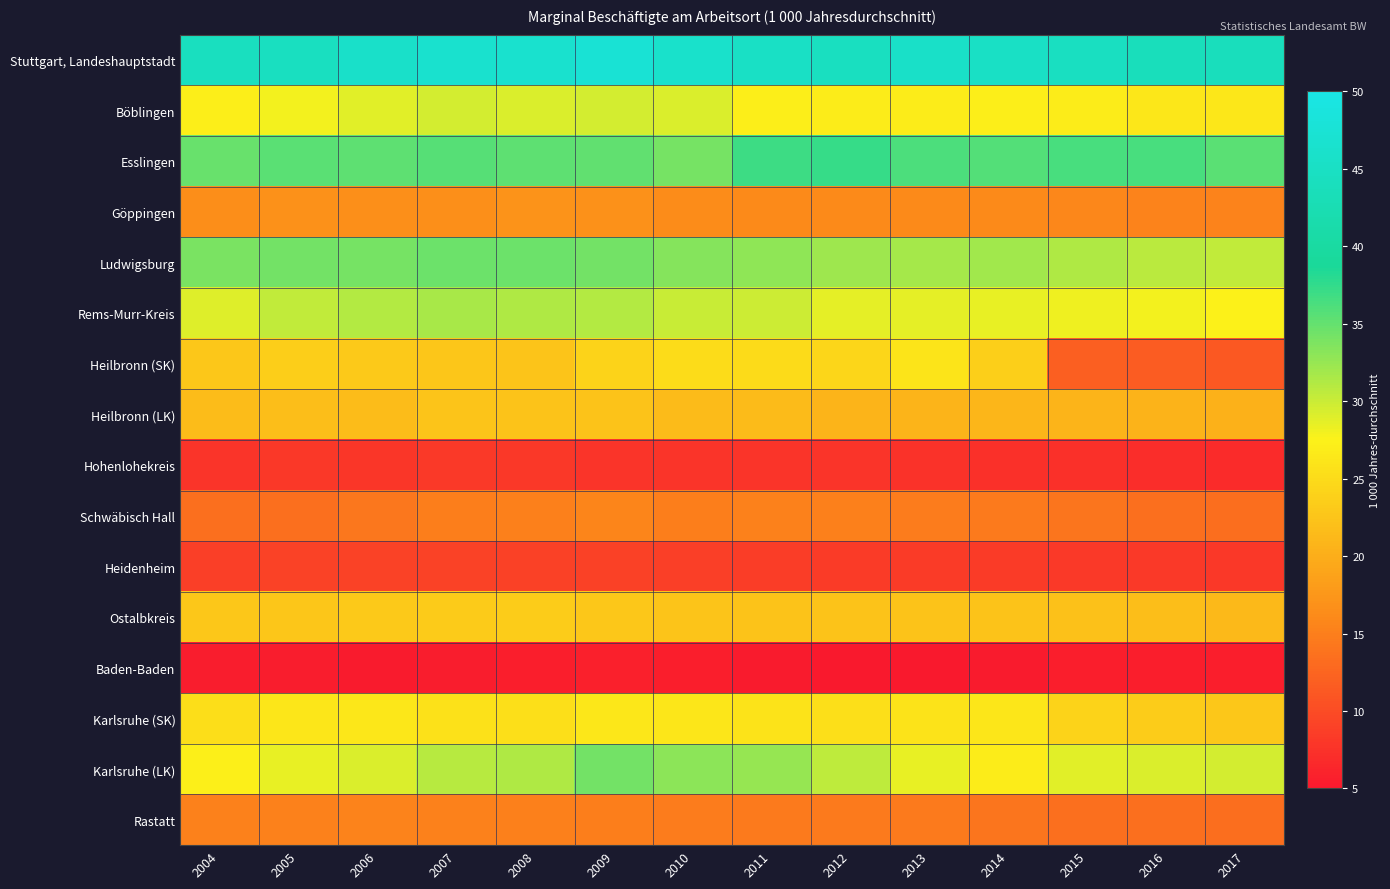

What is the difference between the highest and lowest values at 2015?

38.9